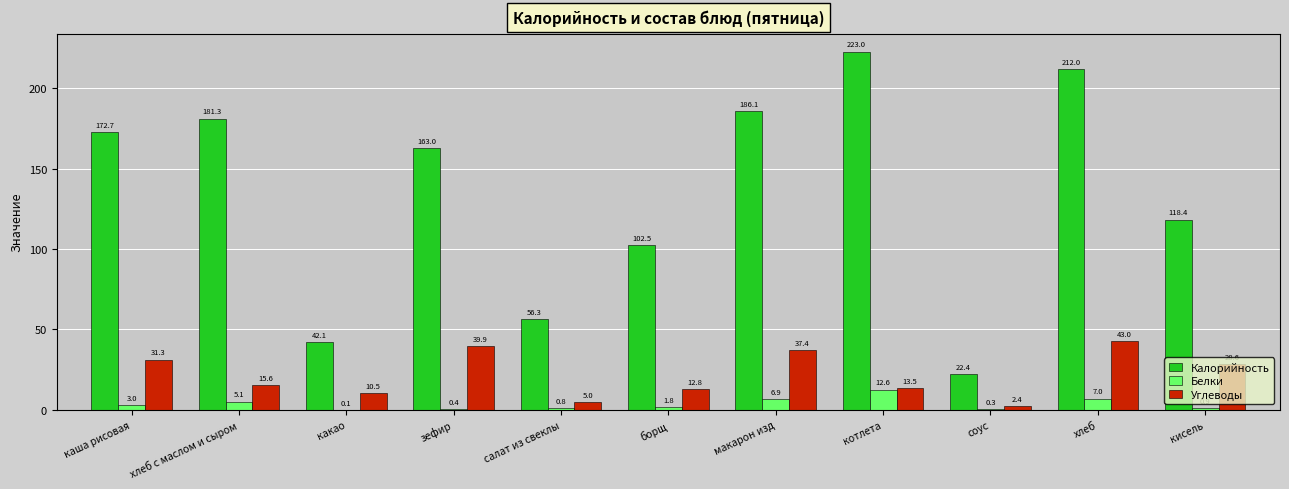

Is it true that Калорийность equals 293.6 at котлета?

False